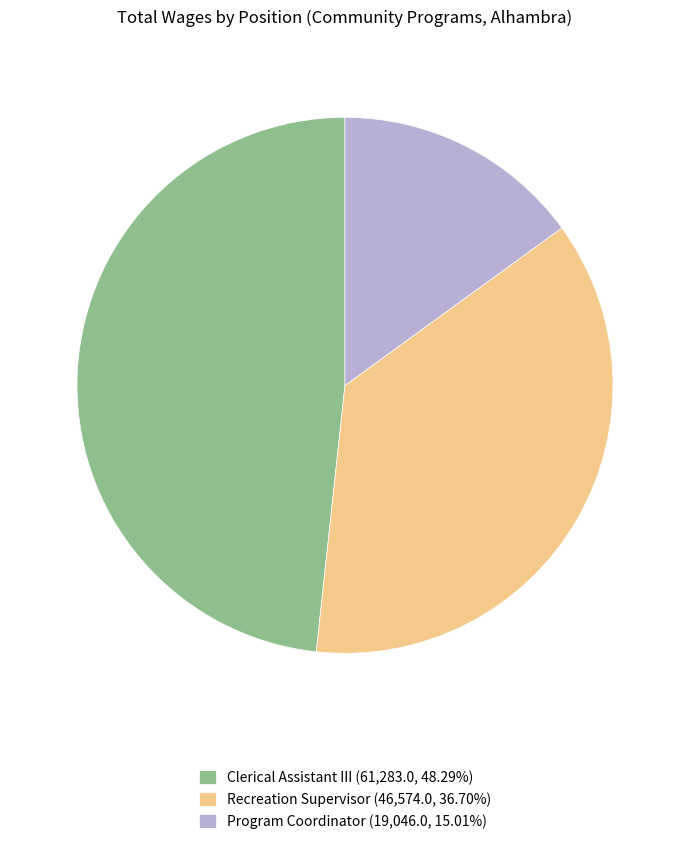

Does any single category account for the majority?

No